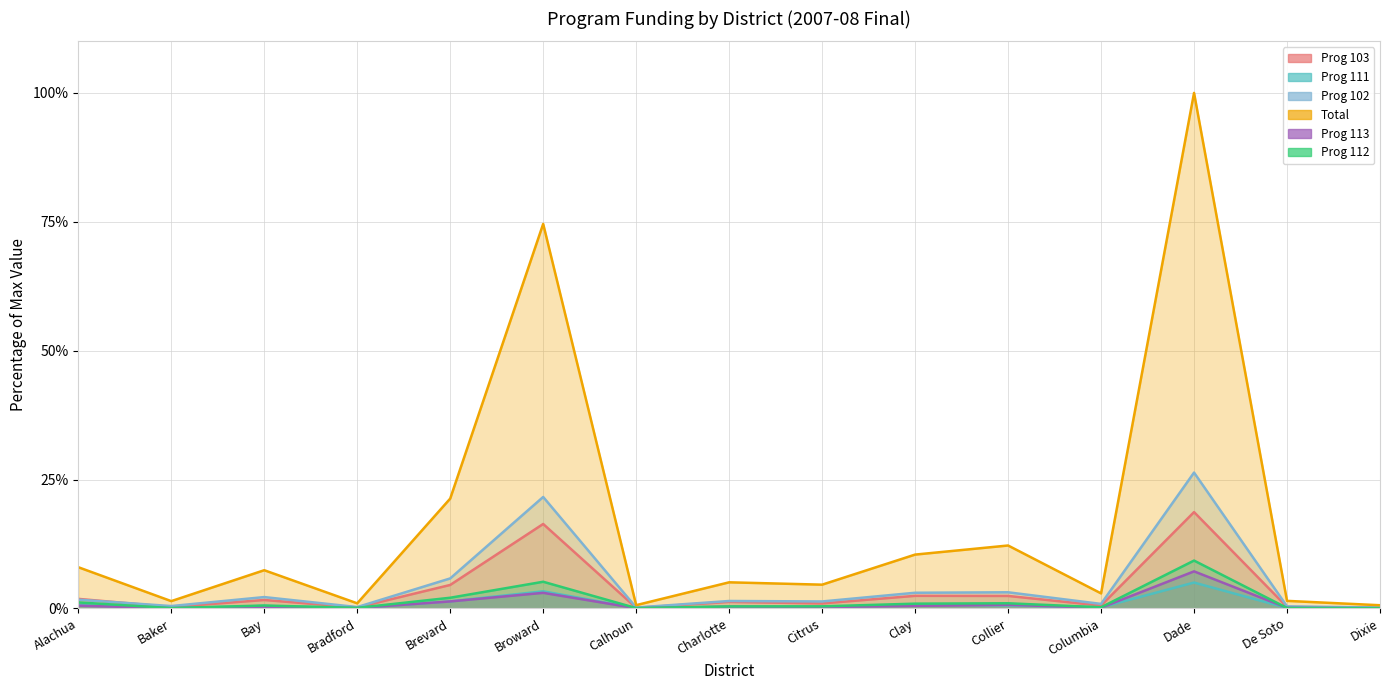

What is the label of the 6th point from the right?

Clay